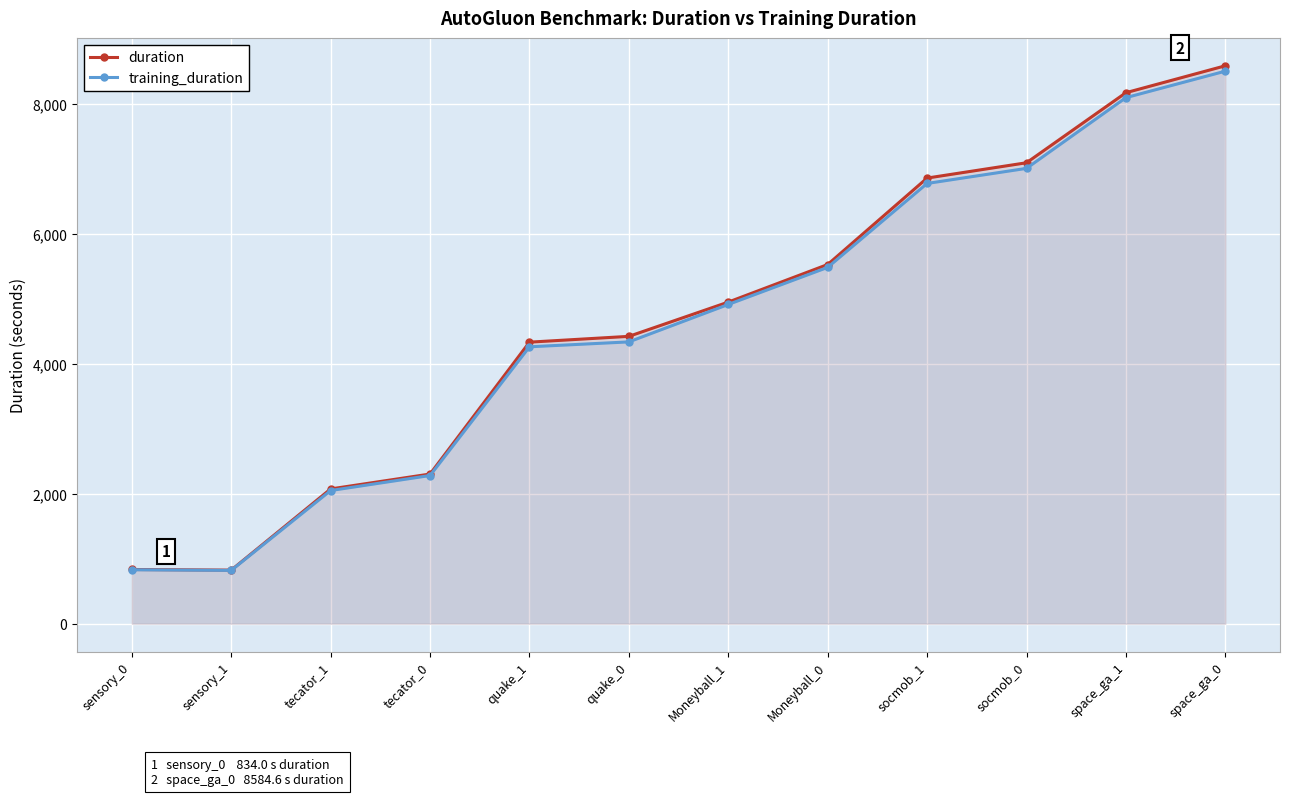

At how many categories does at least one series exceed 1967?

10